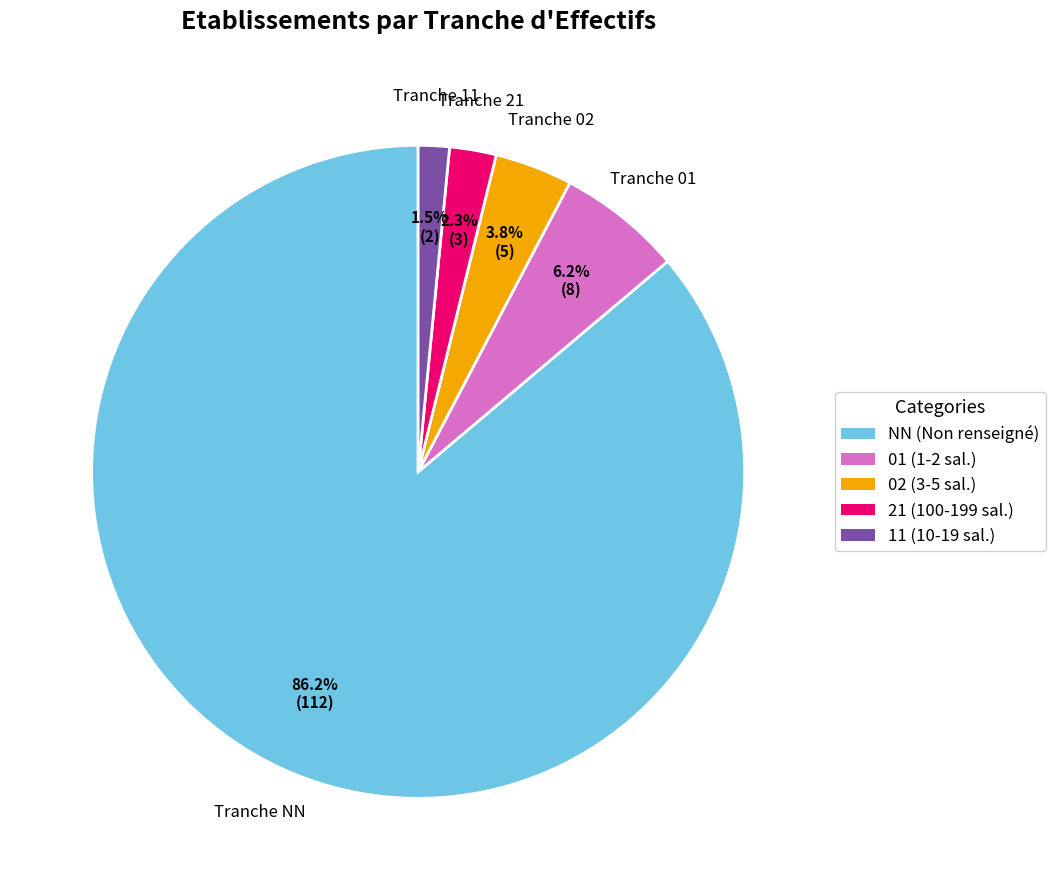

To the nearest percent, what portion does 21 represent?

2%